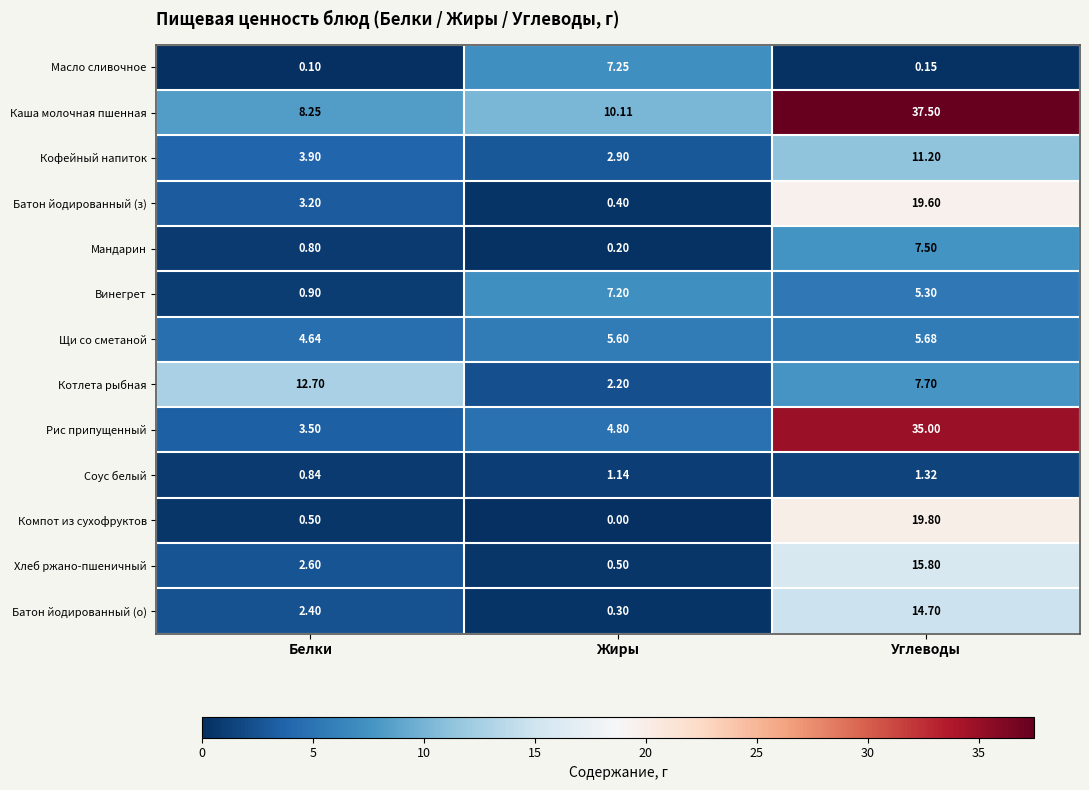

Where is Масло сливочное nearest to the value 3?

Углеводы